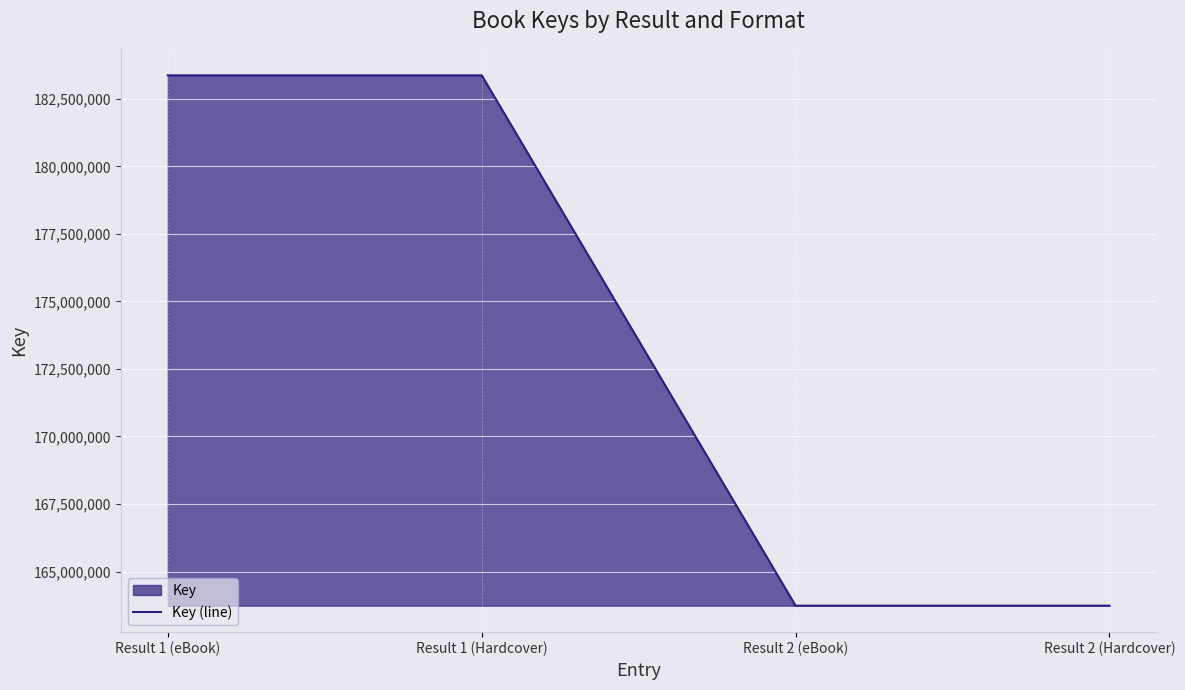

What position from the right is Result 2 (Hardcover)?

1